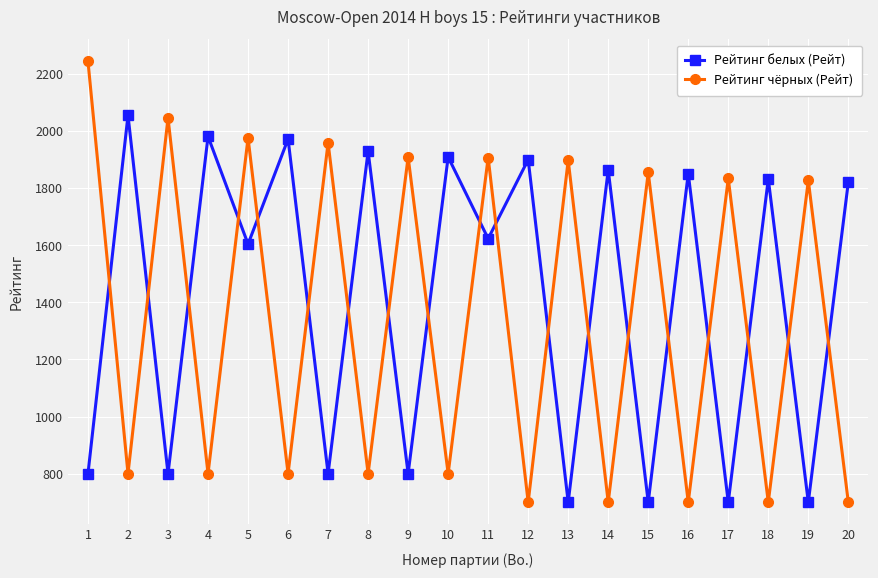

How many times do Рейтинг чёрных (Рейт) and Рейтинг белых (Рейт) cross each other?

19